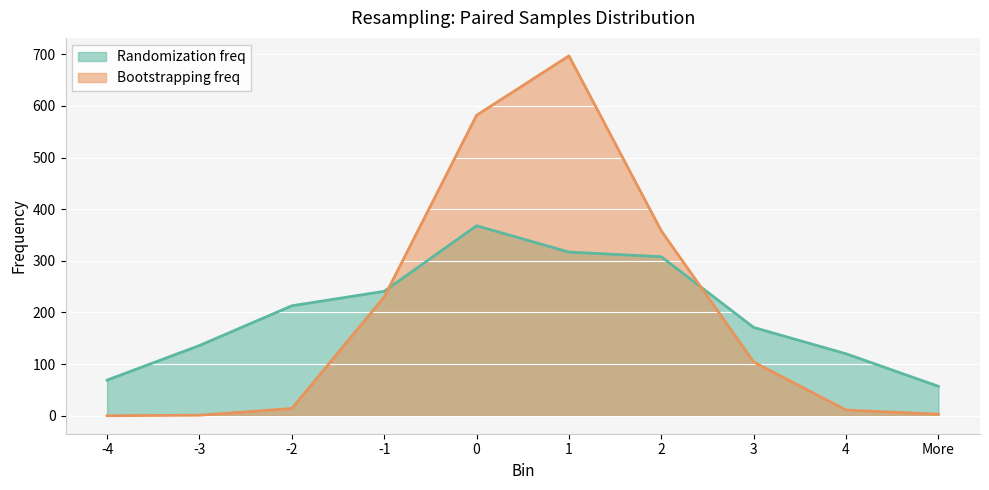

What is the difference between the Bootstrapping freq values at 2 and -1?

128